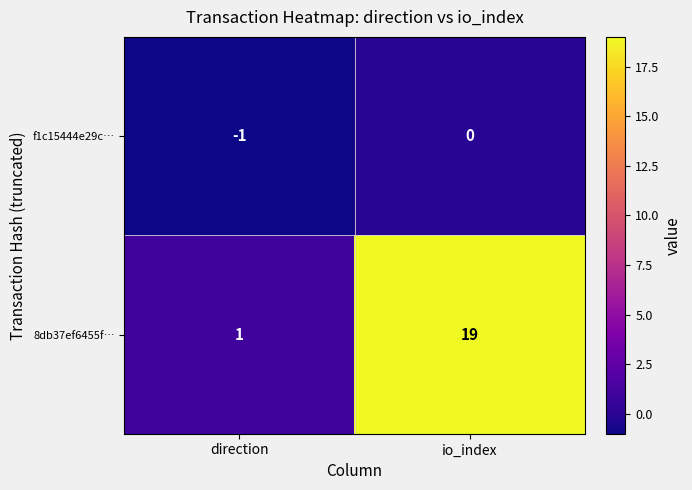

What is the maximum value for 8db37ef6455f…?

19